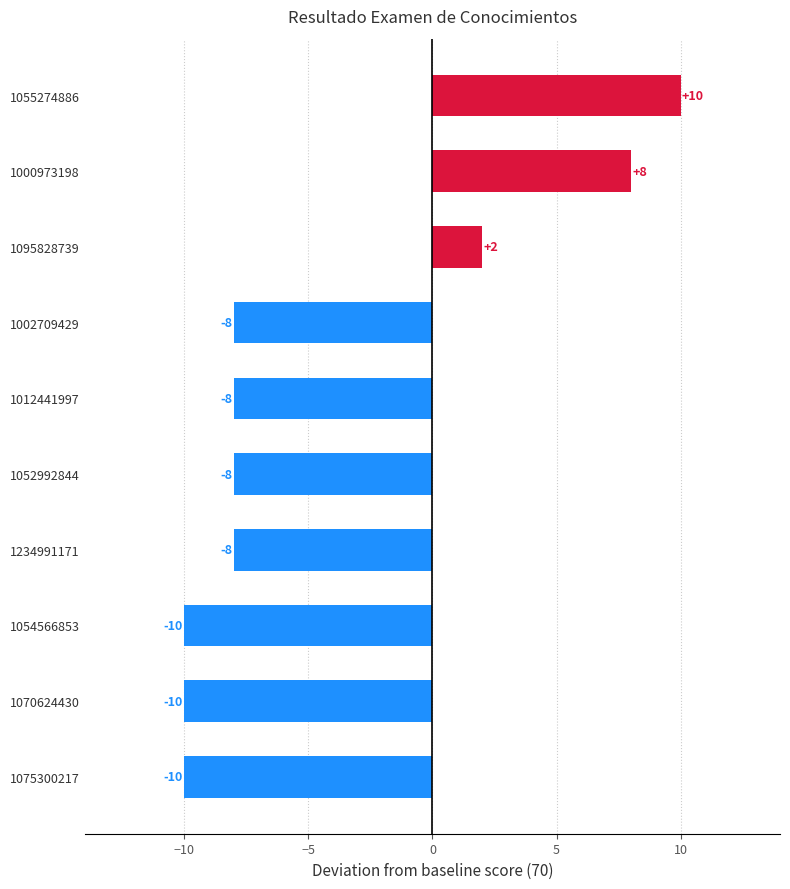

What is the value of the 9th bar from the top?

-10